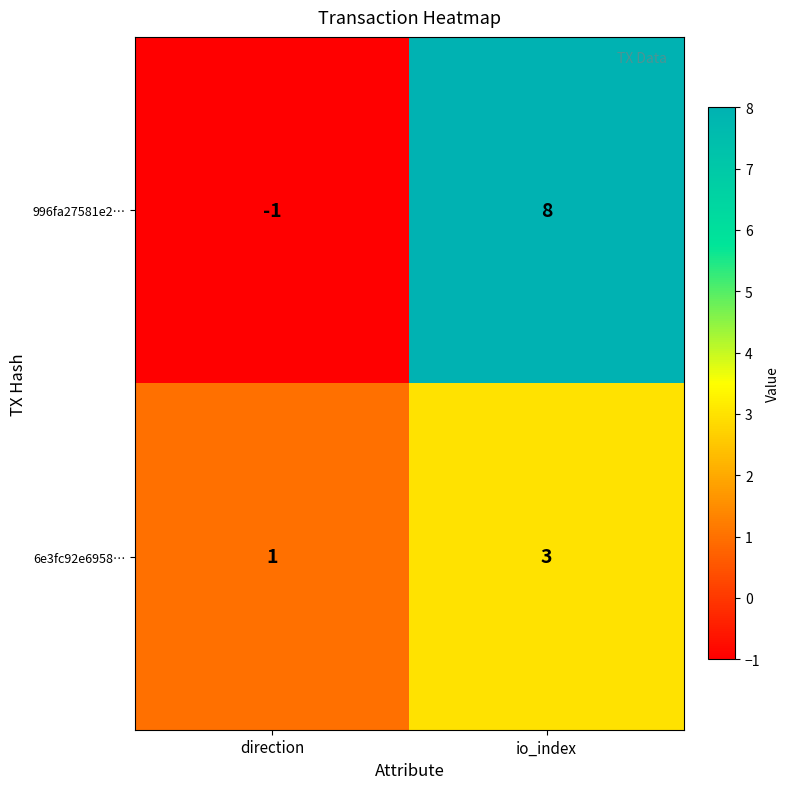

Which series has the widest spread of values?

996fa27581e2…